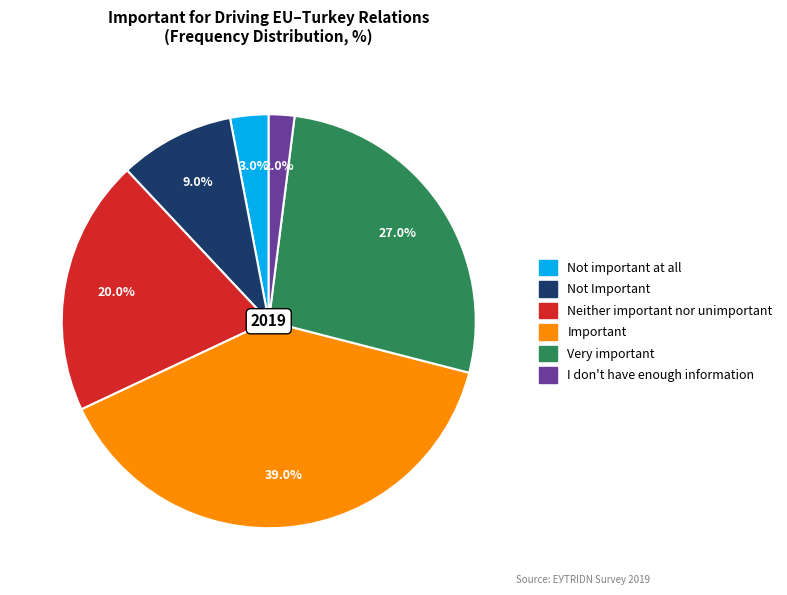

To the nearest percent, what is the difference between the Very important and Not Important slice percentages?

18%